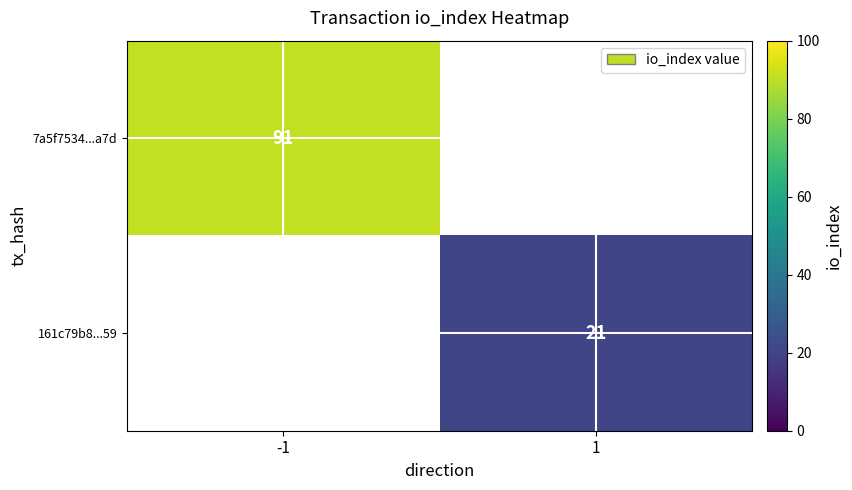

What is the minimum value shown in the chart?

21.0